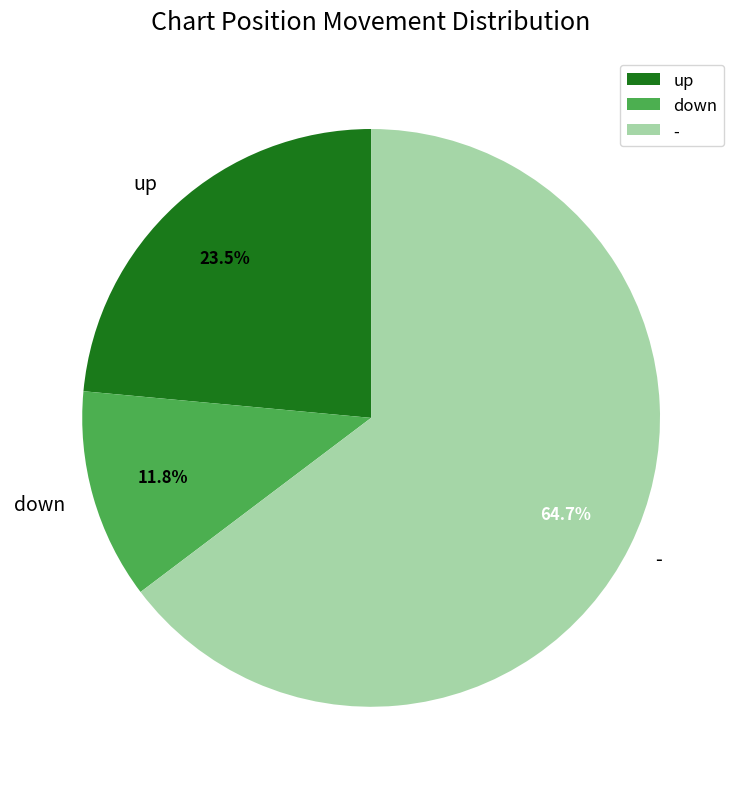

Which category has the biggest portion of the pie?

-